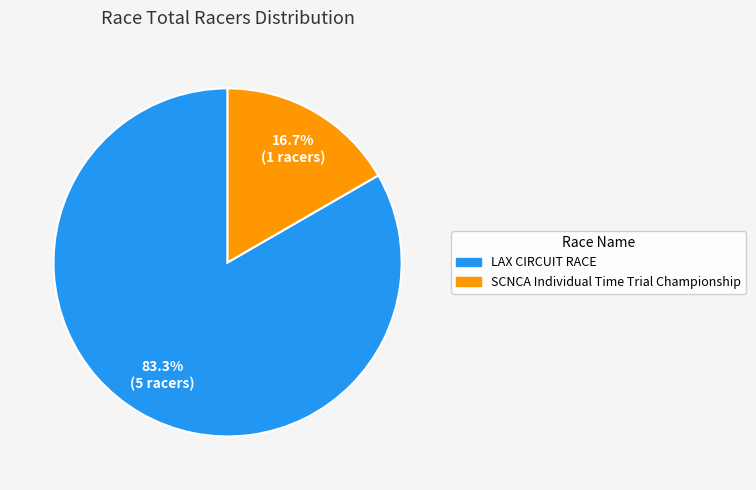

Which slice represents more than half of the pie?

LAX CIRCUIT RACE